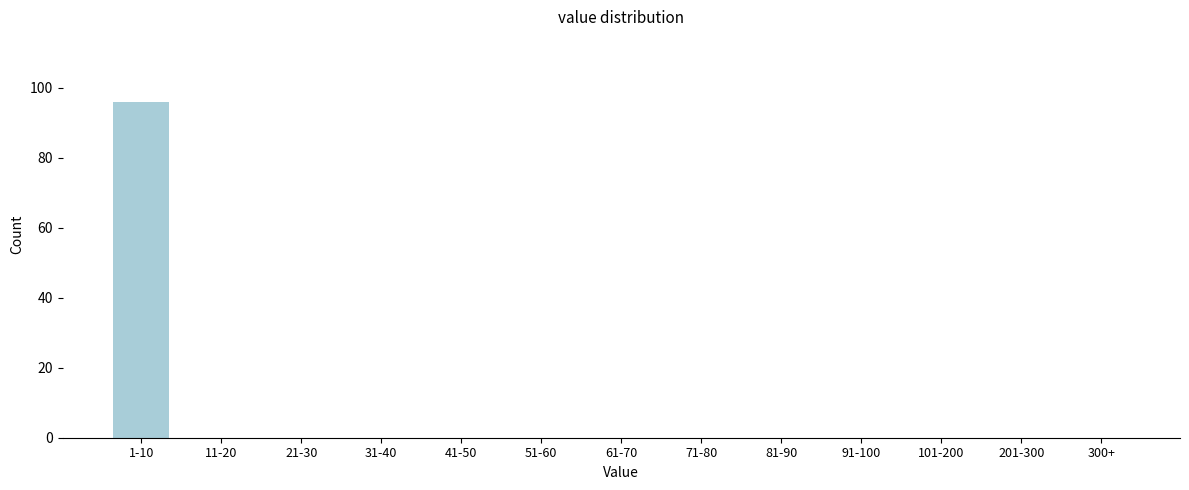

Reading left to right, transcribe all the data shown in this chart.

1-10=96	11-20=0	21-30=0	31-40=0	41-50=0	51-60=0	61-70=0	71-80=0	81-90=0	91-100=0	101-200=0	201-300=0	300+=0